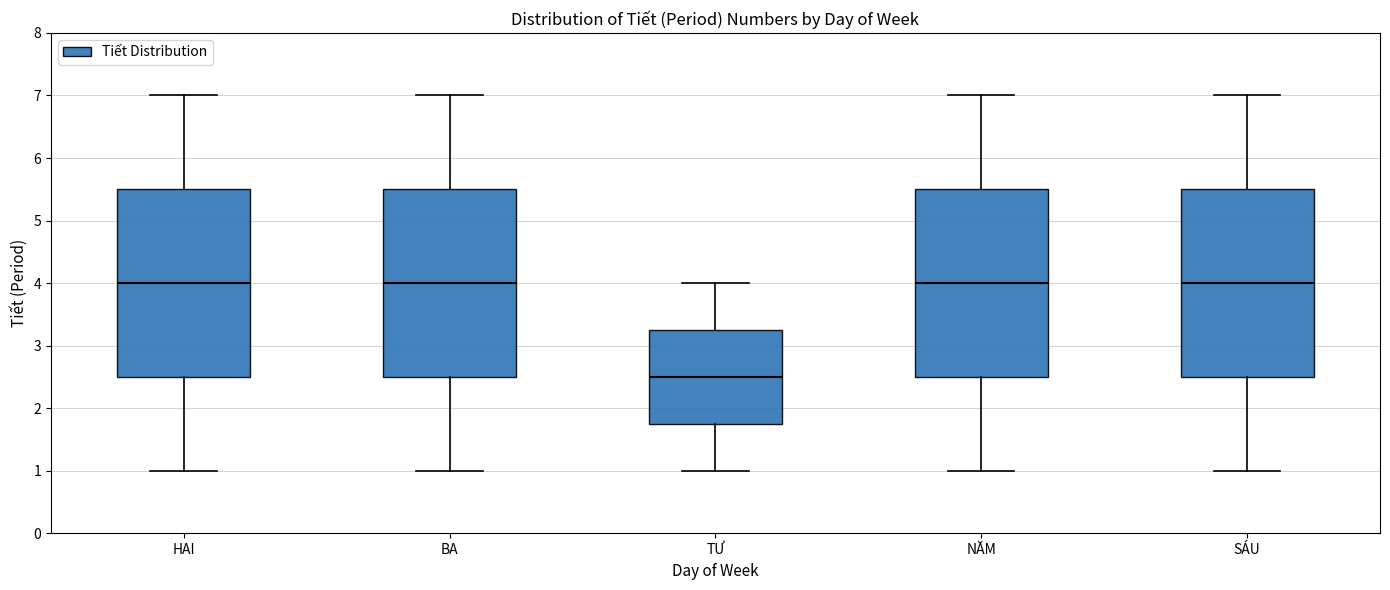

Reading left to right, transcribe this box plot: for each box, give where its median line is, the range the box spans, and where its two whiskers end, as read against the y-axis. The values are not printed on the chart, so give them approximately, as read against the axis.

HAI: median 4.0, box 2.5 to 5.5, whiskers 1.0 to 7.0
BA: median 4.0, box 2.5 to 5.5, whiskers 1.0 to 7.0
TƯ: median 2.5, box 1.8 to 3.3, whiskers 1.0 to 4.0
NĂM: median 4.0, box 2.5 to 5.5, whiskers 1.0 to 7.0
SÁU: median 4.0, box 2.5 to 5.5, whiskers 1.0 to 7.0